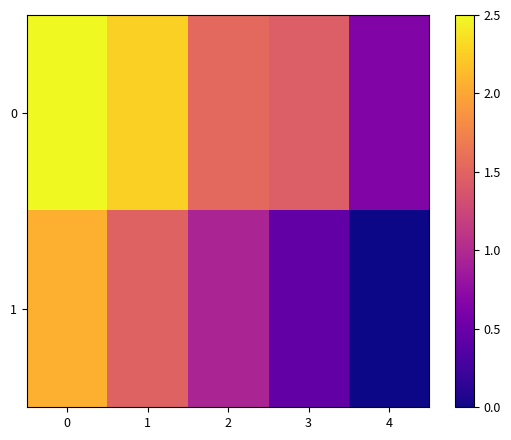

Reading right to left, extract all data points from this chart.

0: 4=0.6	3=1.4	2=1.5	1=2.3	0=2.5
1: 4=0.0	3=0.5	2=0.9	1=1.5	0=2.1